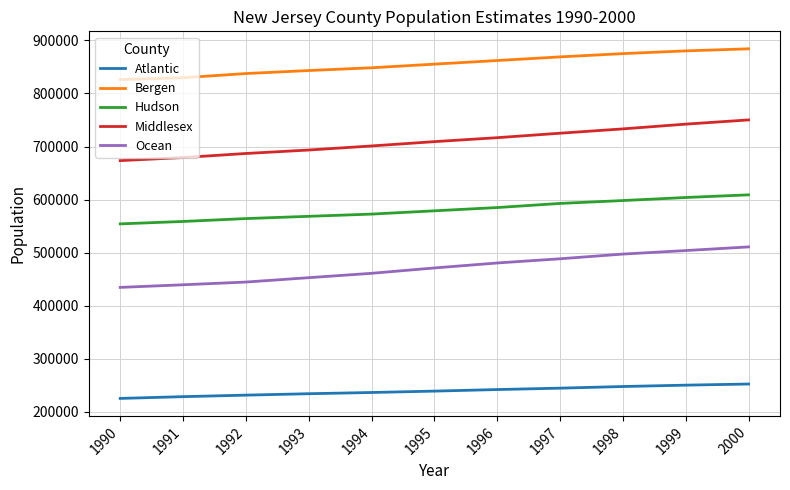

True or false: Middlesex and Hudson cross at least once.

False